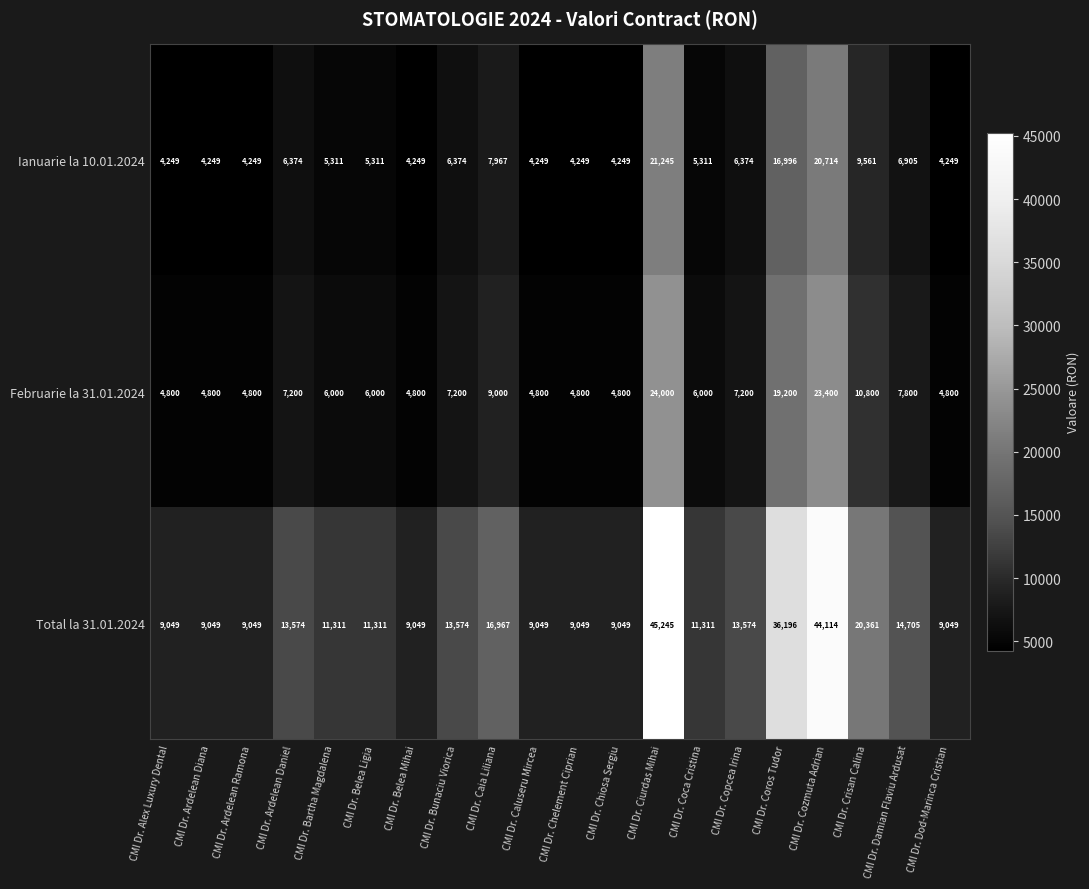

The Ianuarie la 10.01.2024 series shows 4249 at CMI Dr. Belea Mihai. True or false?

True